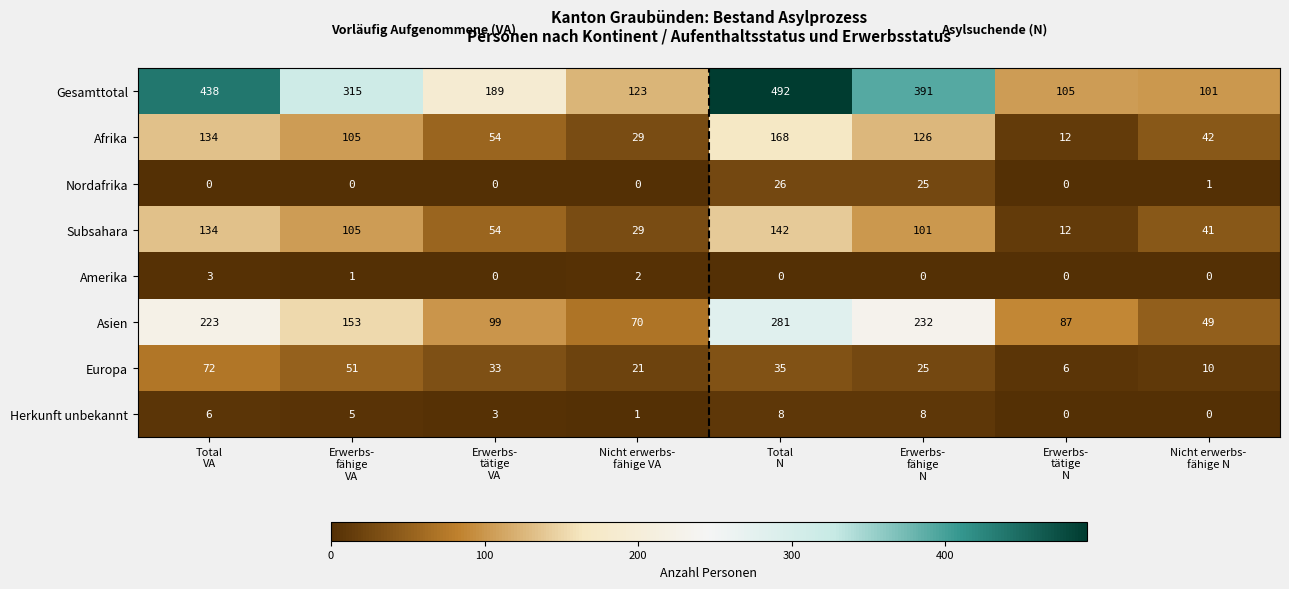

Which series has the largest range (max minus min)?

Gesamttotal